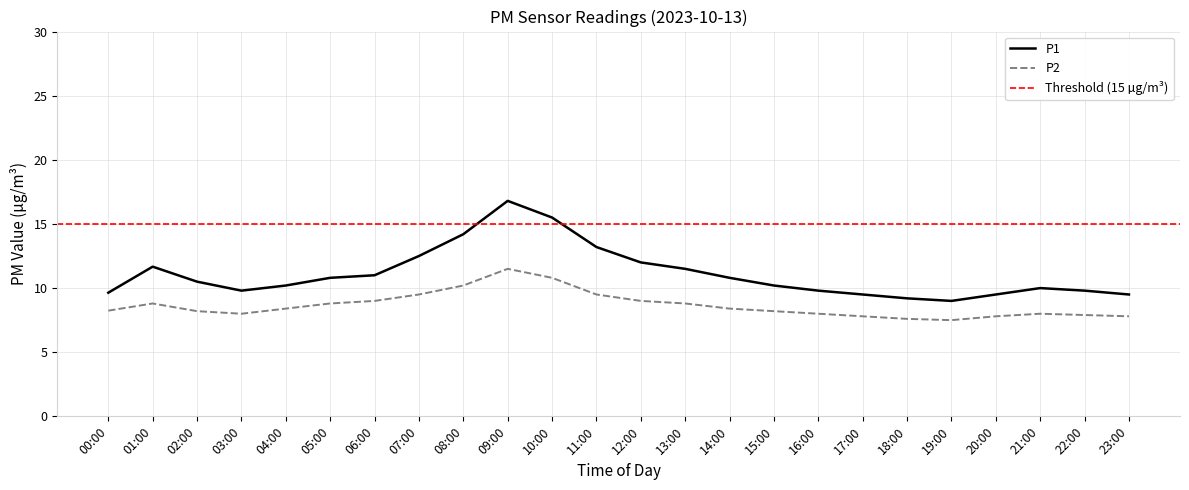

True or false: P1 has a value of 13.6 at 21:00.

False